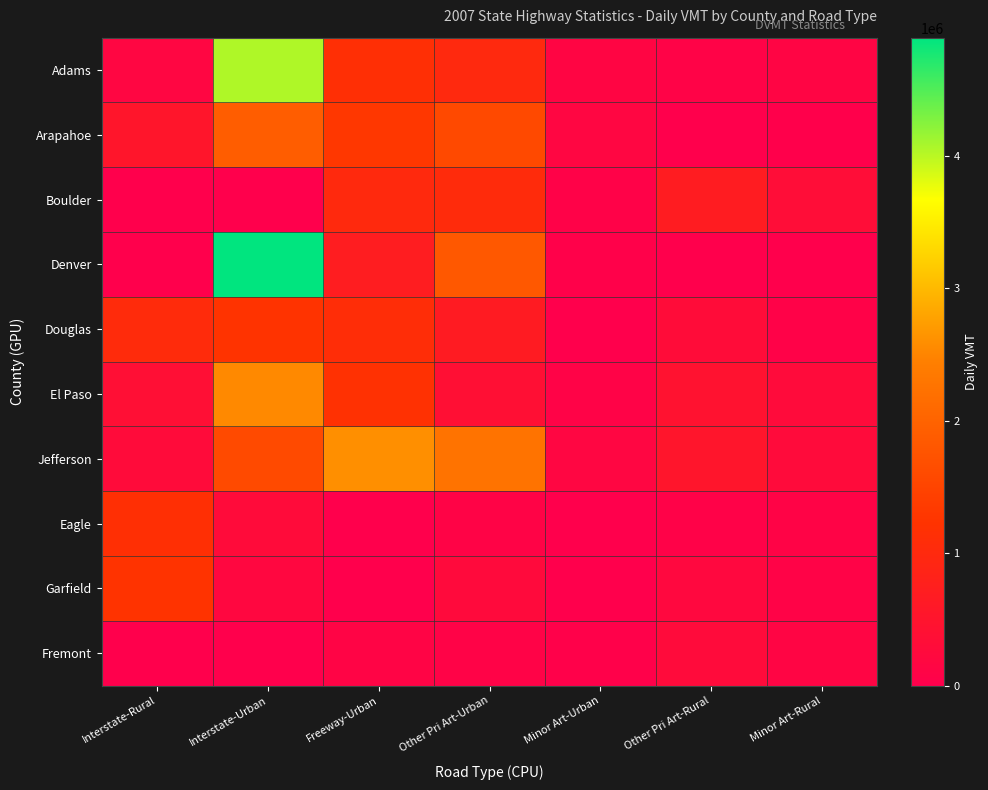

List the series in order of their peak value, lowest first.

Fremont, Boulder, Eagle, Garfield, Douglas, Arapahoe, El Paso, Jefferson, Adams, Denver